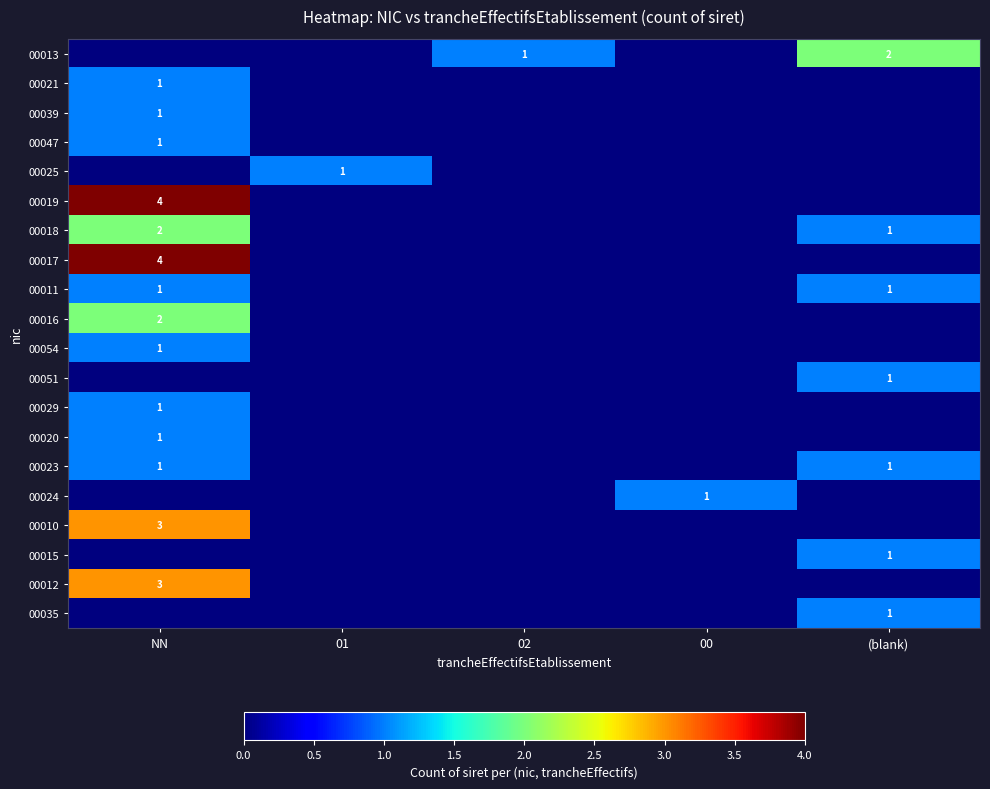

Which series has the largest total across all categories?

00019